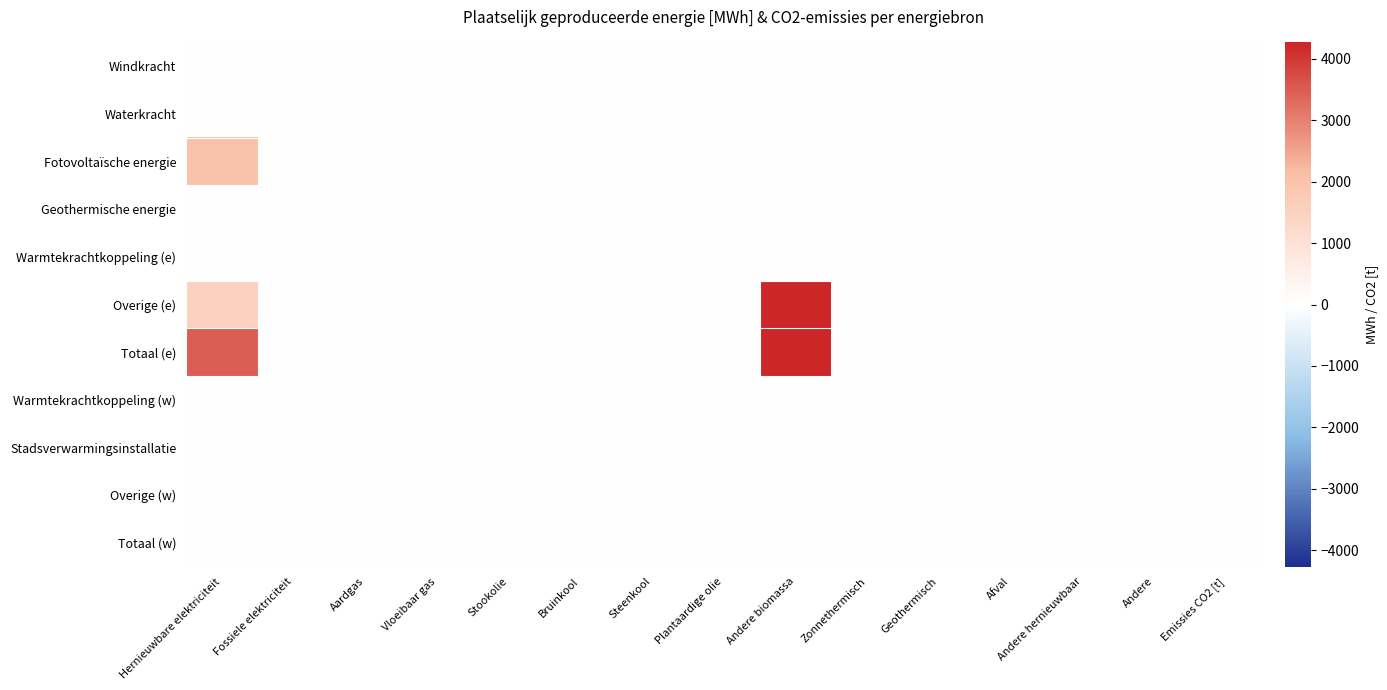

Count the number of categories in the chart.

15